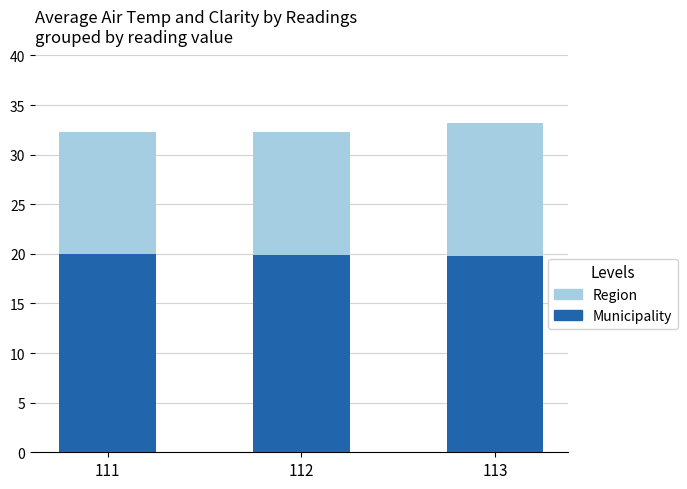

What is the spread (max minus min) of values at 113?

13.4